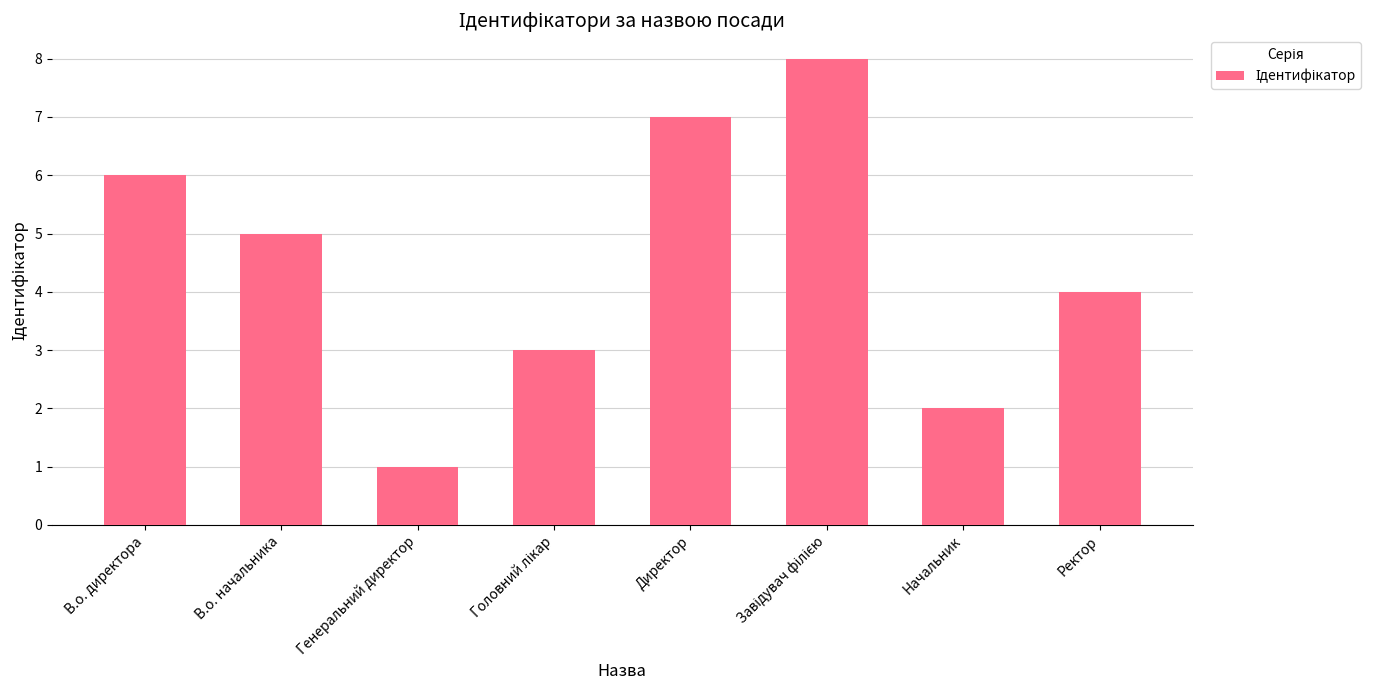

What is the sum of all values?

36